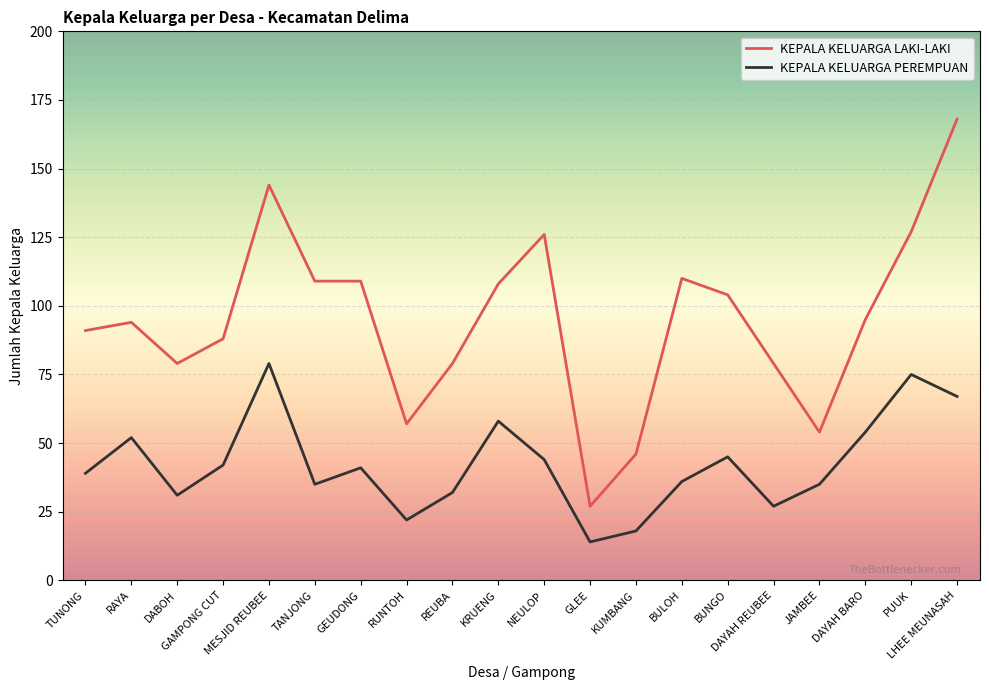

Does the chart have visible grid lines?

Yes